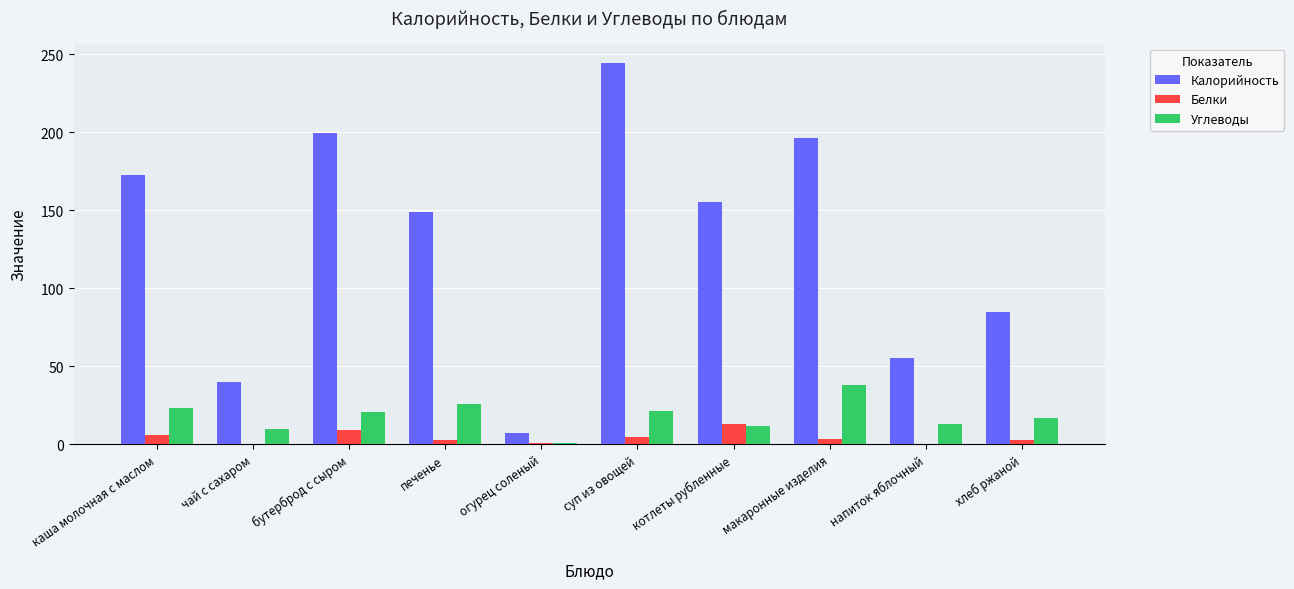

What is the difference between the Белки values at напиток яблочный and печенье?

2.5